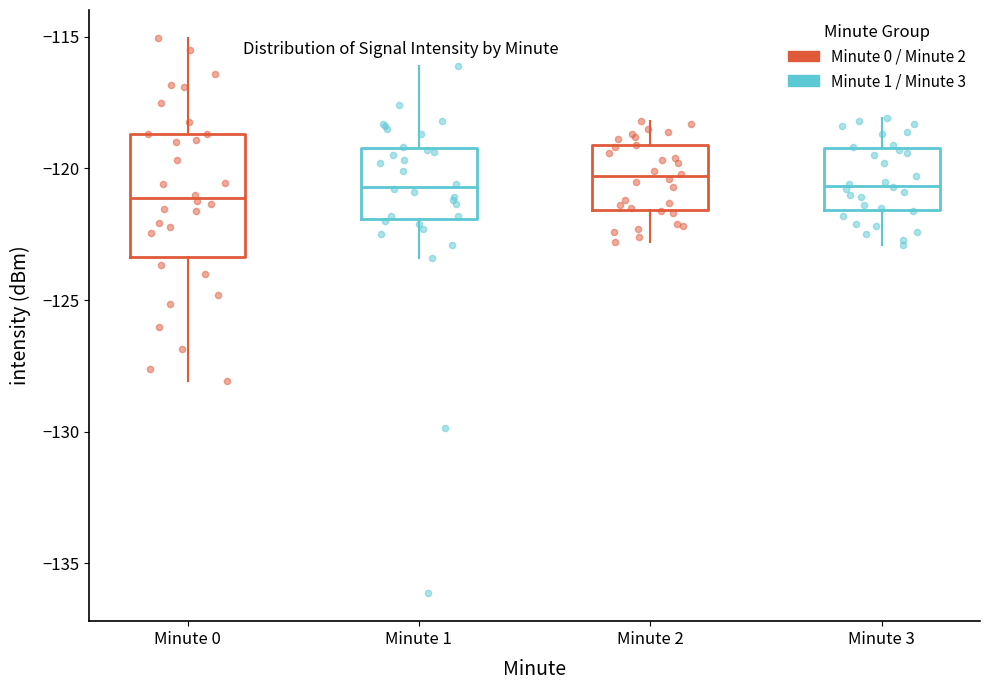

Which box is the tallest, from its lower edge to its upper edge?

Minute 0